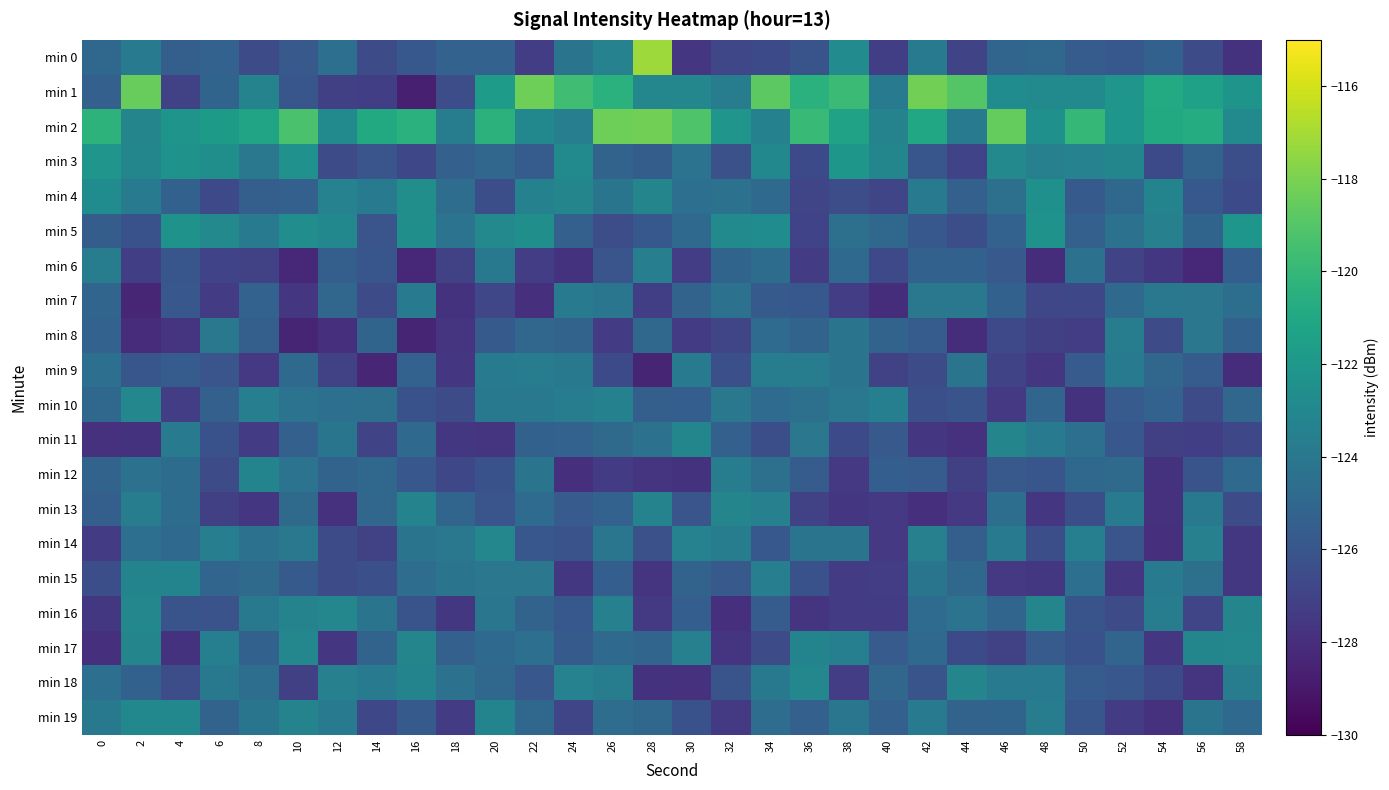

What is the total value across all series at 42?

-2495.0